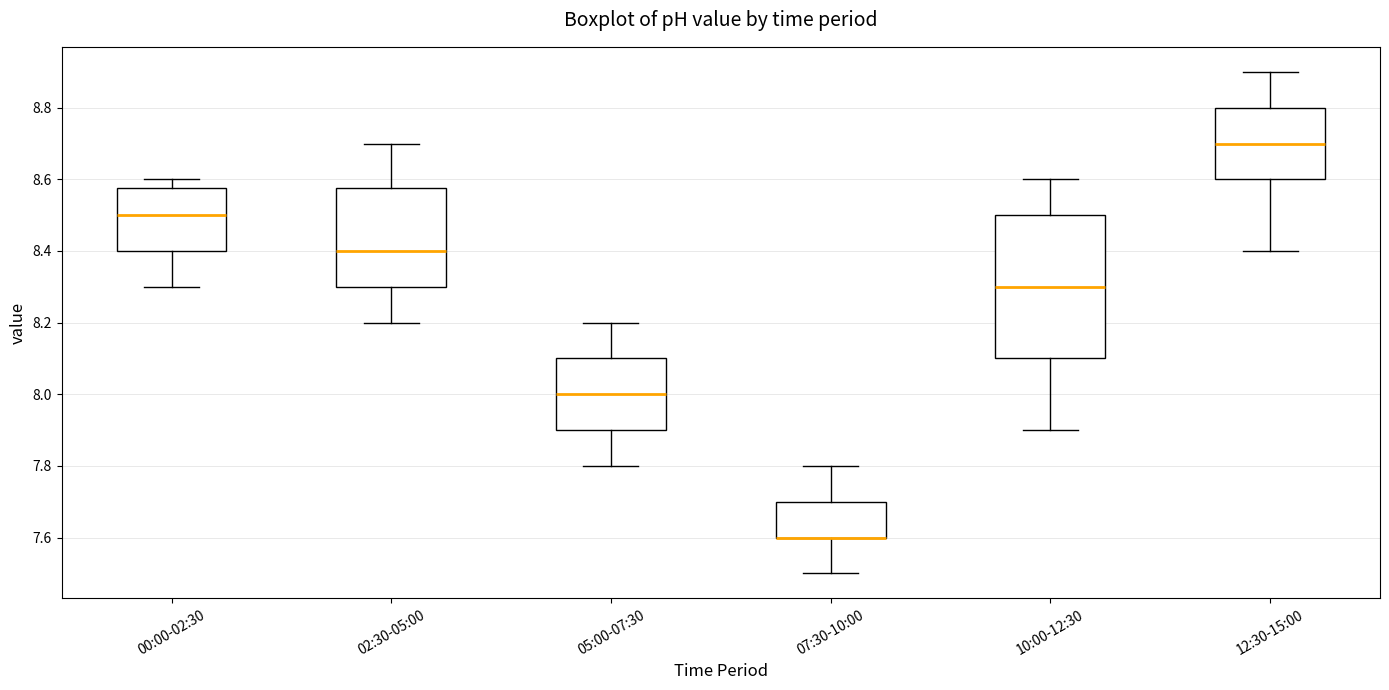

Comparing the boxes themselves (not the whiskers), which one is the tallest?

10:00-12:30